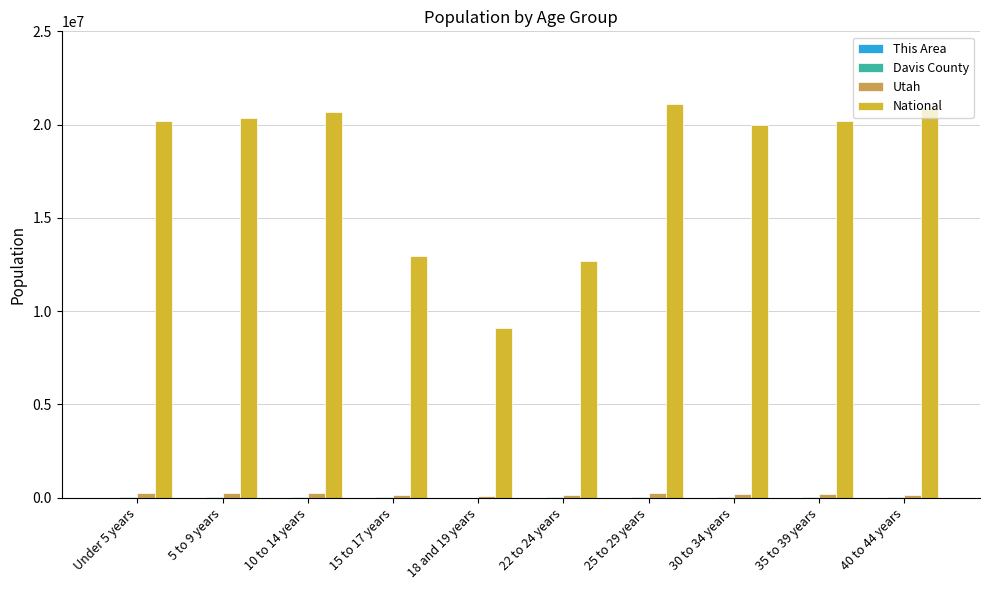

What is the greatest value displayed?

21101849